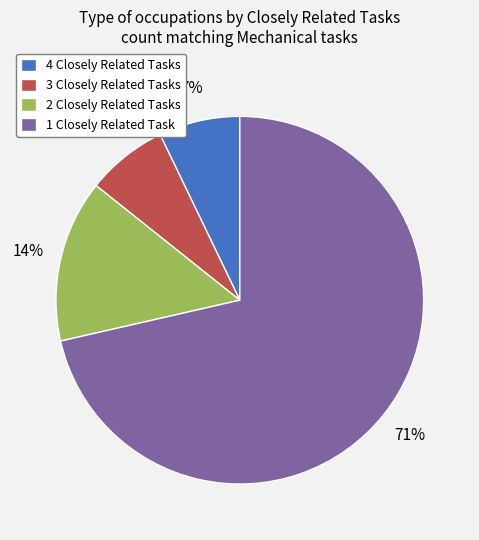

Combined, do 4 Closely Related Tasks and 2 Closely Related Tasks account for over 50%?

No